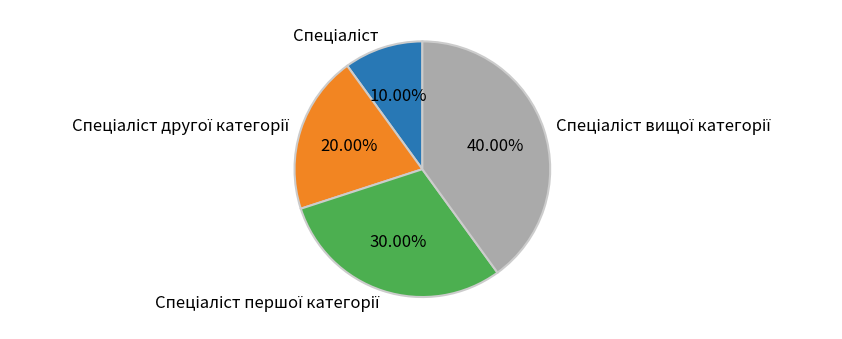

Is there a majority slice in this chart?

No